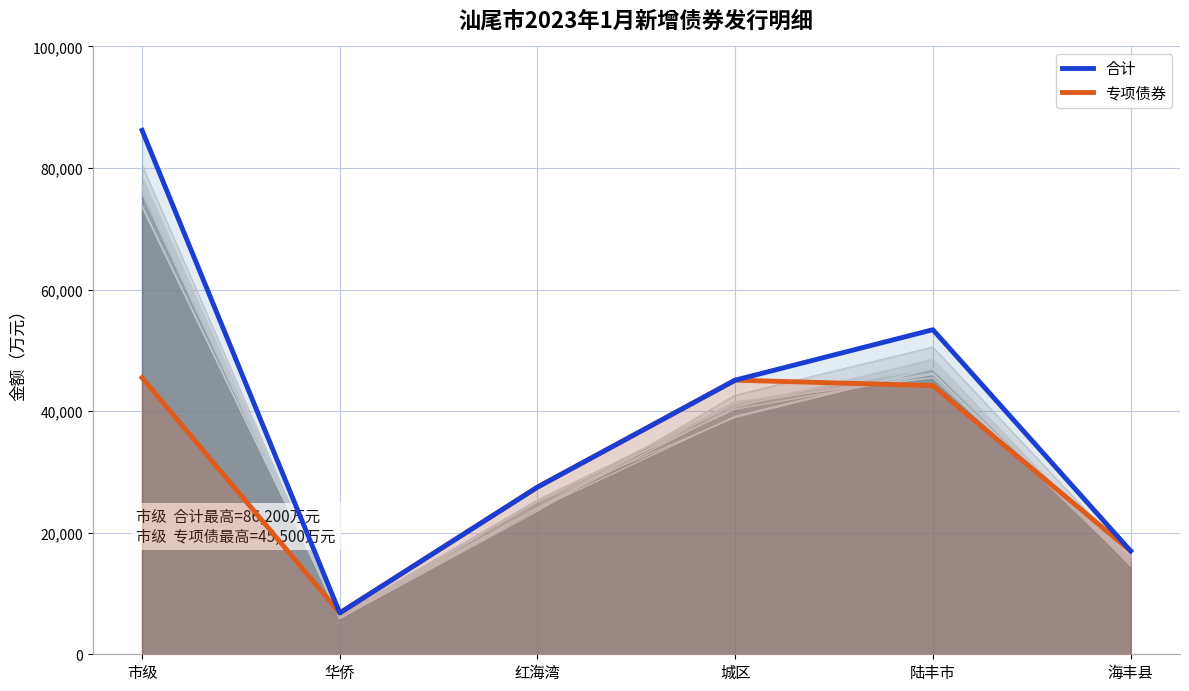

Reading left to right, list all the values displayed in this chart.

合计: 市级=86200	华侨=6800	红海湾=27500	城区=45100	陆丰市=53400	海丰县=17000
专项债券: 市级=45500	华侨=6800	红海湾=27500	城区=45100	陆丰市=44200	海丰县=17000